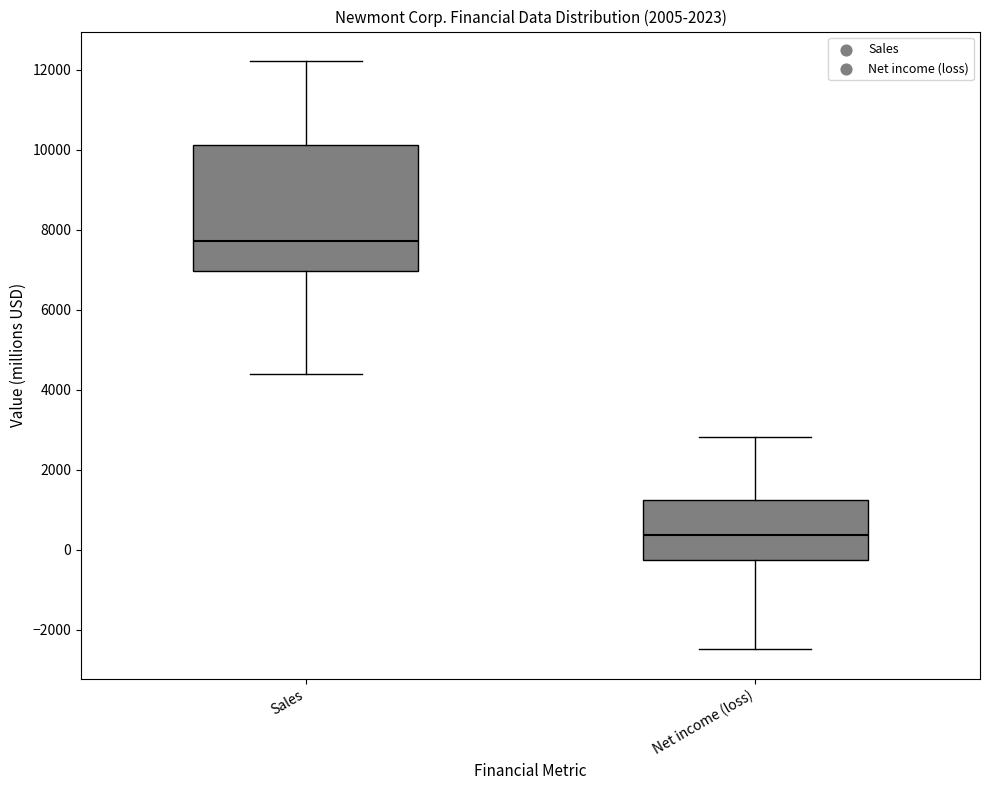

Where is the upper edge of the box for Sales on the y-axis? The values are not printed on the chart, so give them approximately, as read against the axis.

10200